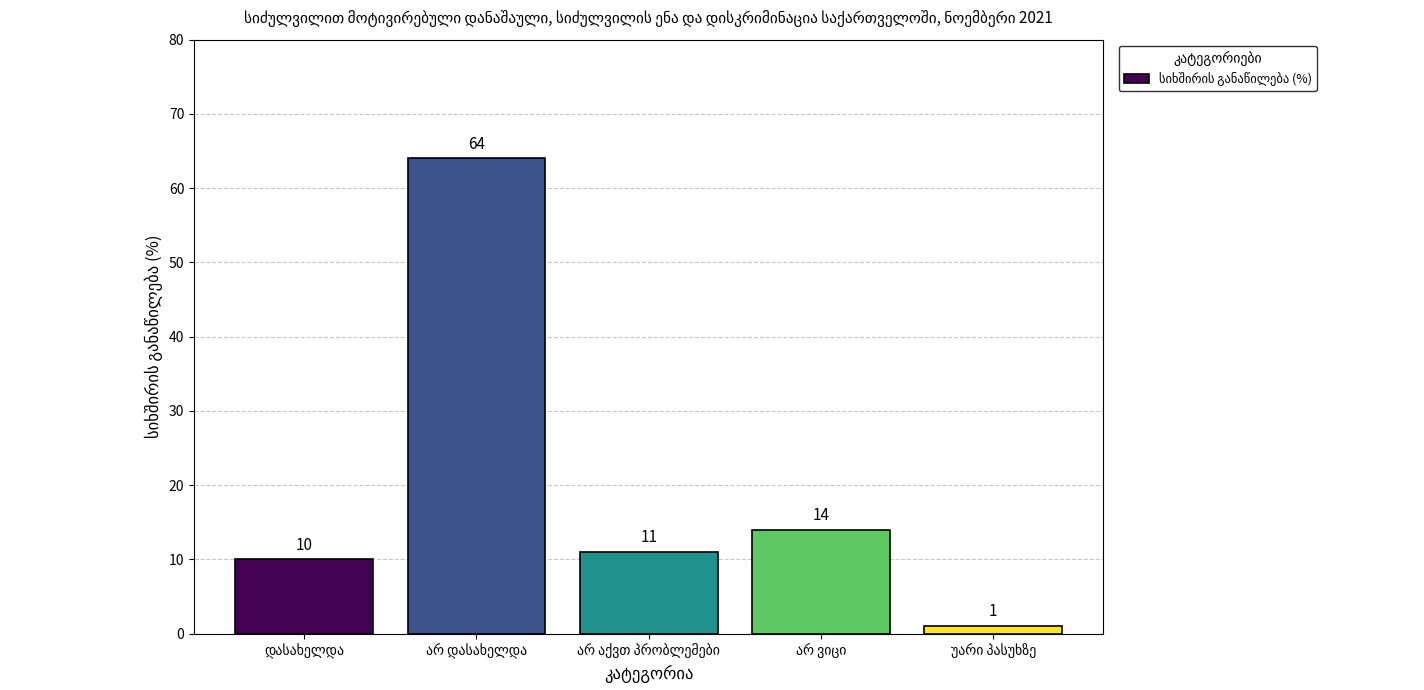

What is the difference between the maximum and minimum values?

63